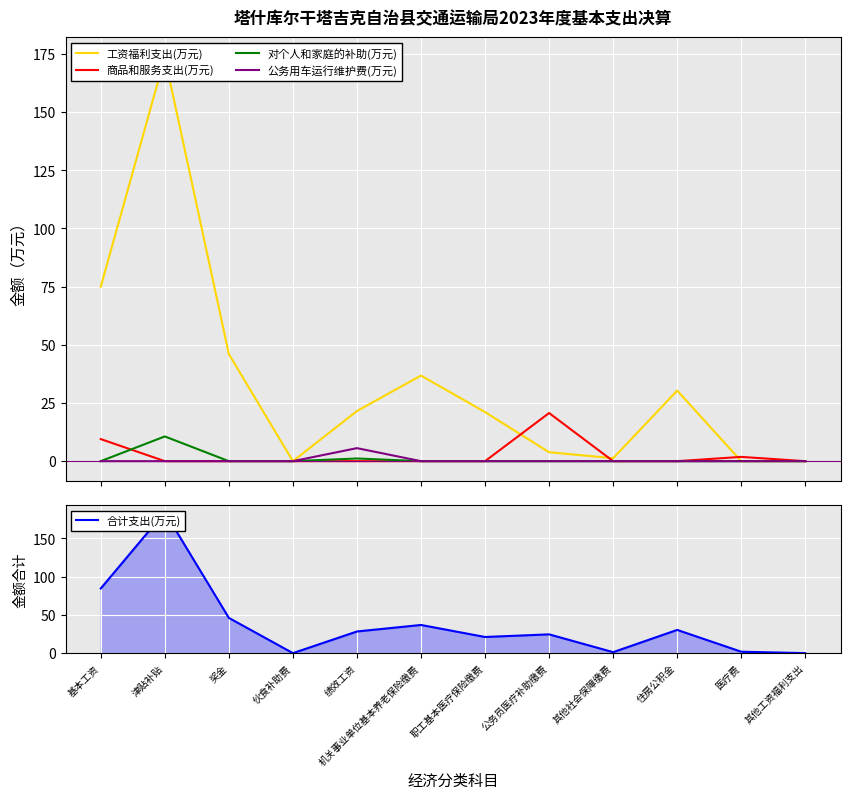

What position from the left is 伙食补助费?

4